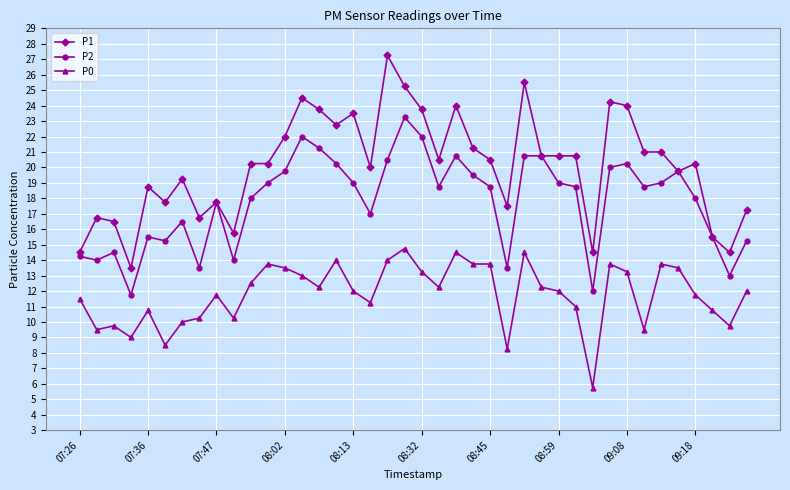

What is the smallest value displayed?

5.8